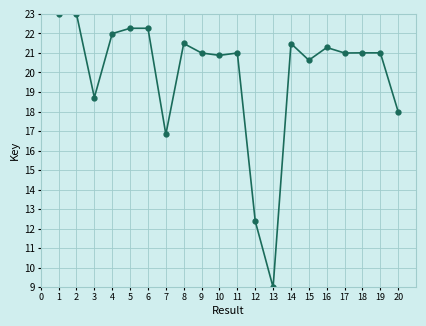

How many interior local valleys (lower than both neighbors) does the data have?

6